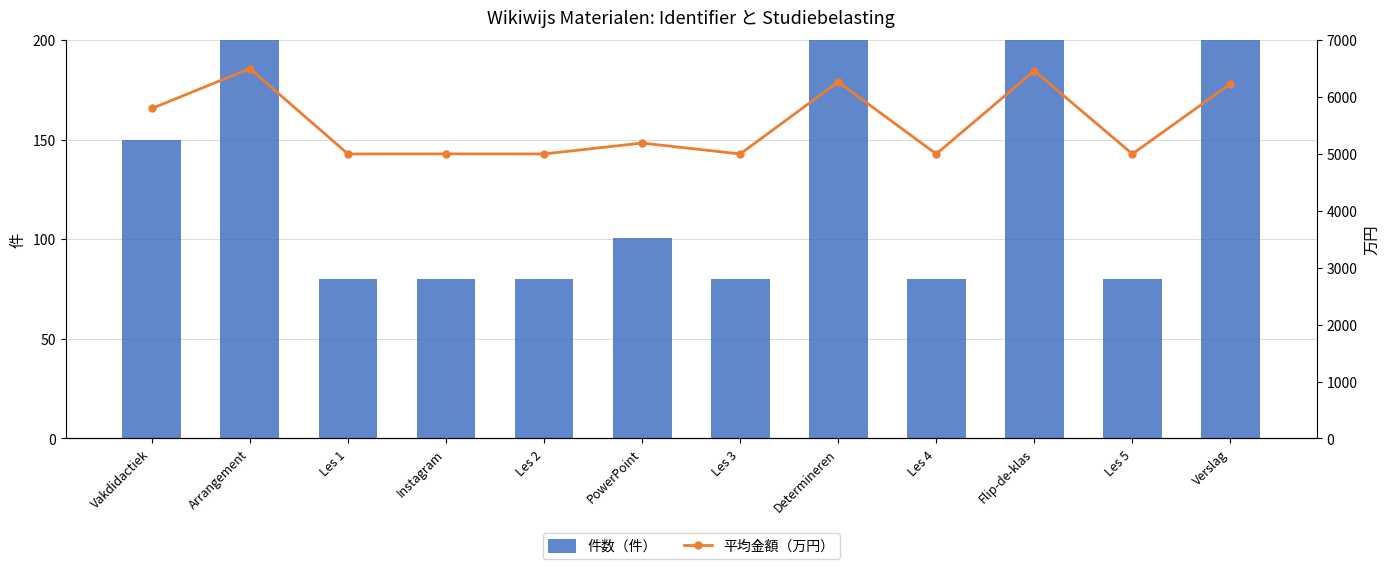

What is the approximate value of 平均金額（万円） at Les 5?

5000.2